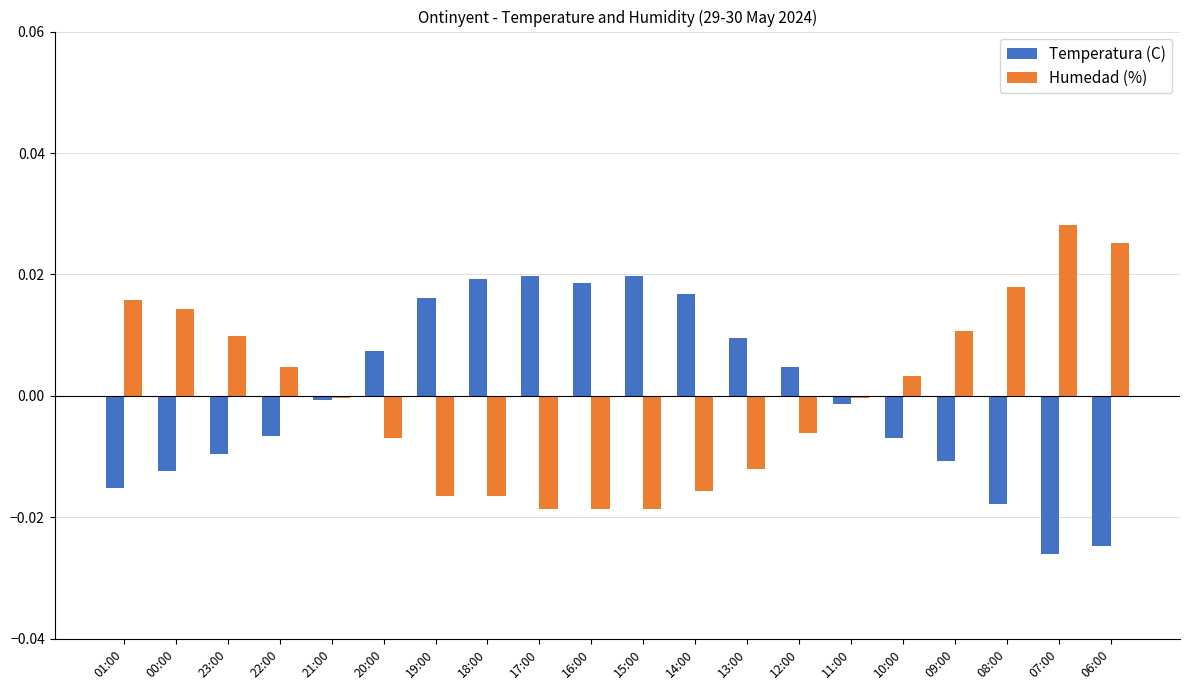

Is the value of Humedad (%) at 14:00 greater than the value of Temperatura (C) at 13:00?

No